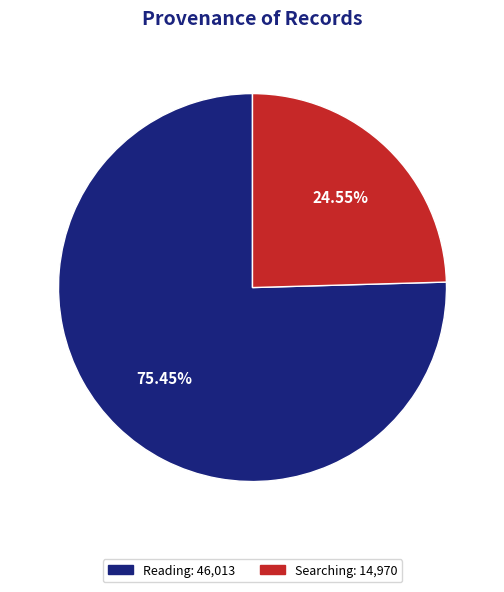

Is there any slice that represents more than half of the pie?

Yes